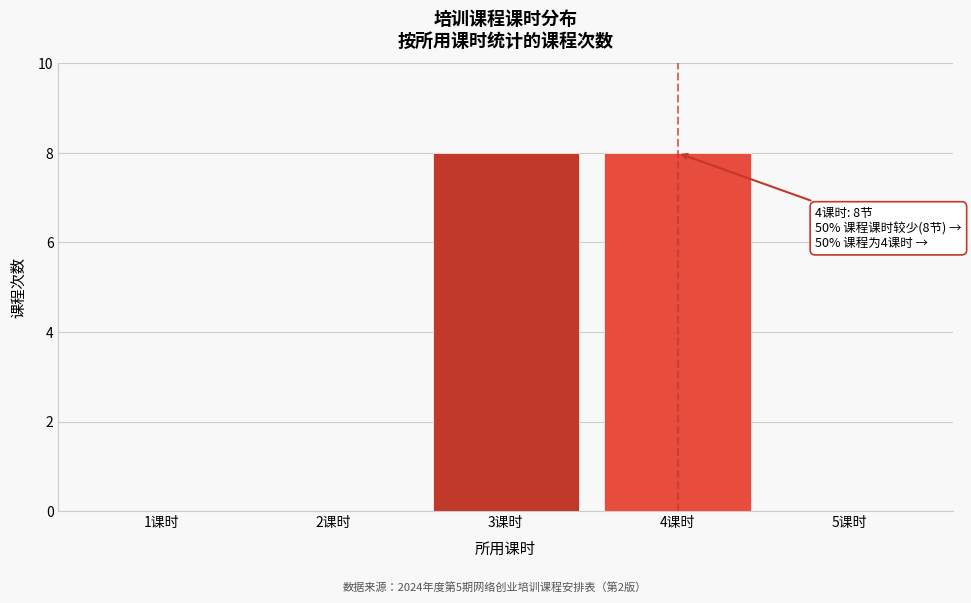

Reading left to right, what are all the values shown in this chart?

1课时=0	2课时=0	3课时=8	4课时=8	5课时=0